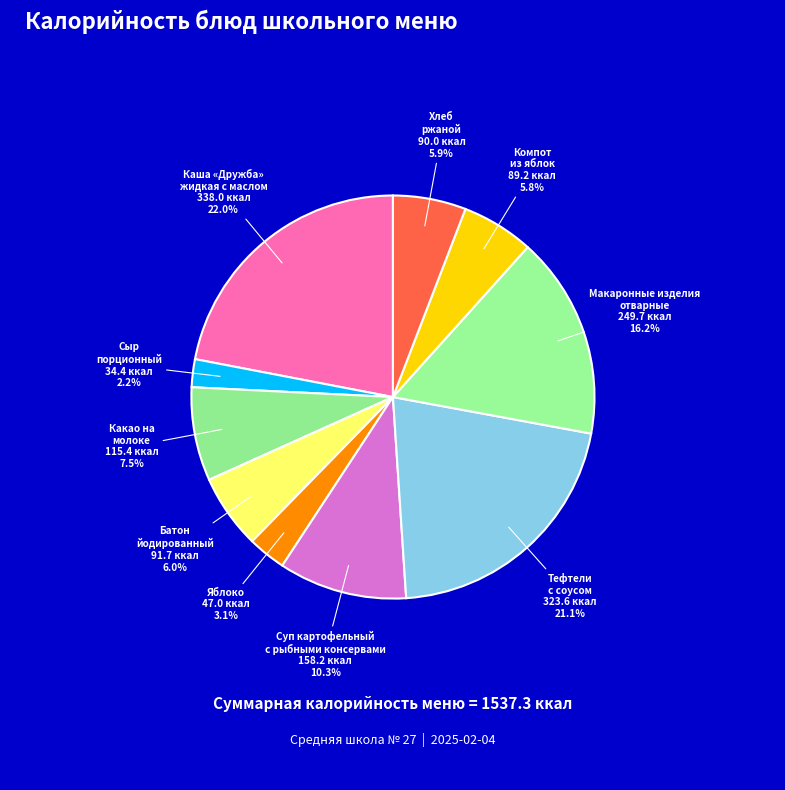

Do Батон йодированный and Сыр порционный together represent more than half of the pie?

No